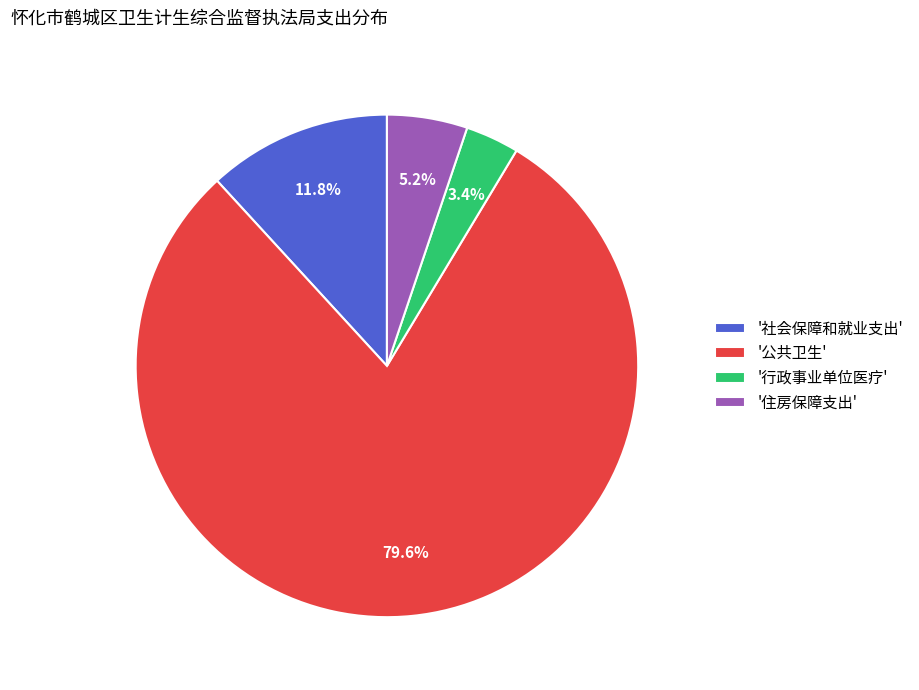

Which category has the biggest portion of the pie?

'公共卫生'